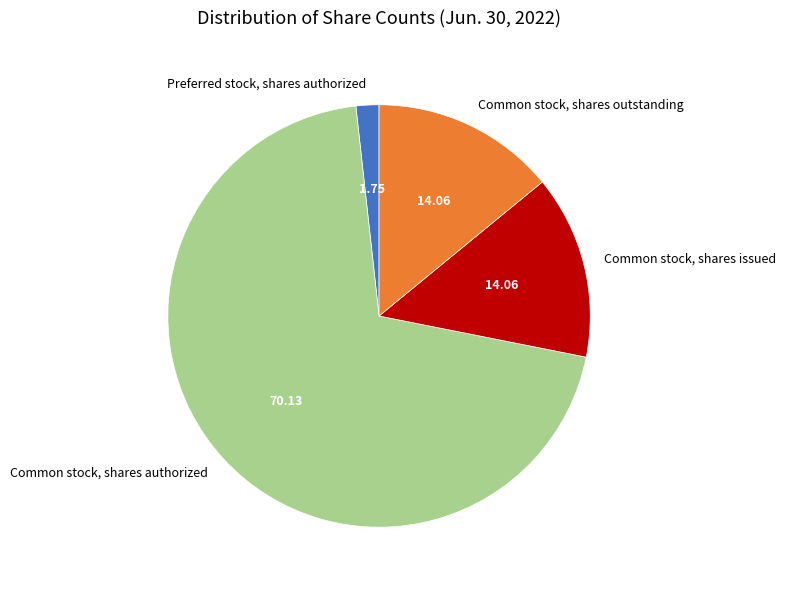

Is the sum of Preferred stock, shares authorized and Common stock, shares authorized greater than half?

Yes